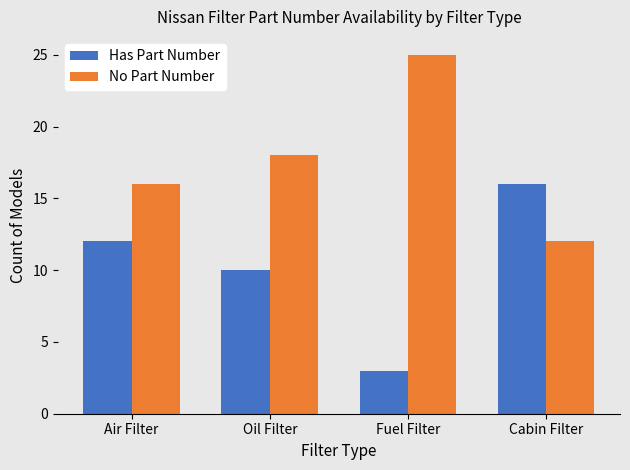

Count the number of categories in the chart.

4